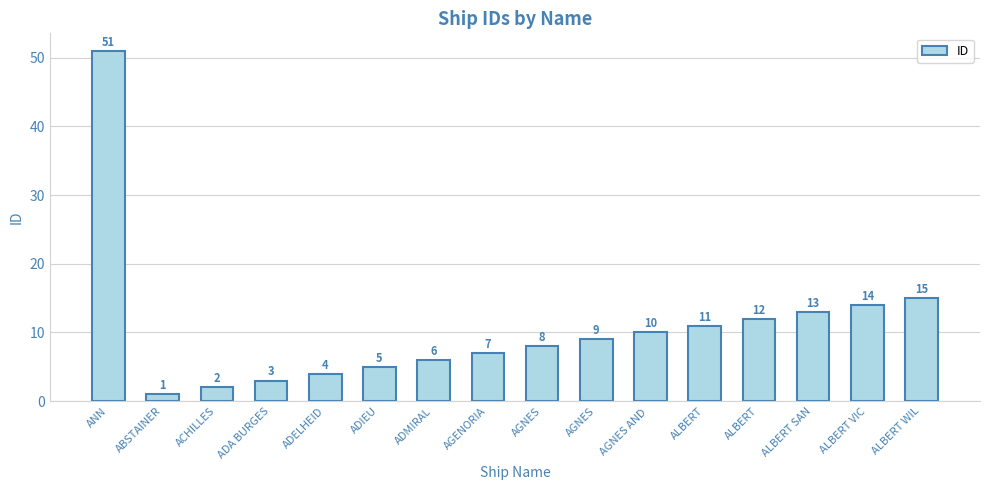

How many data points are less than 9?

8